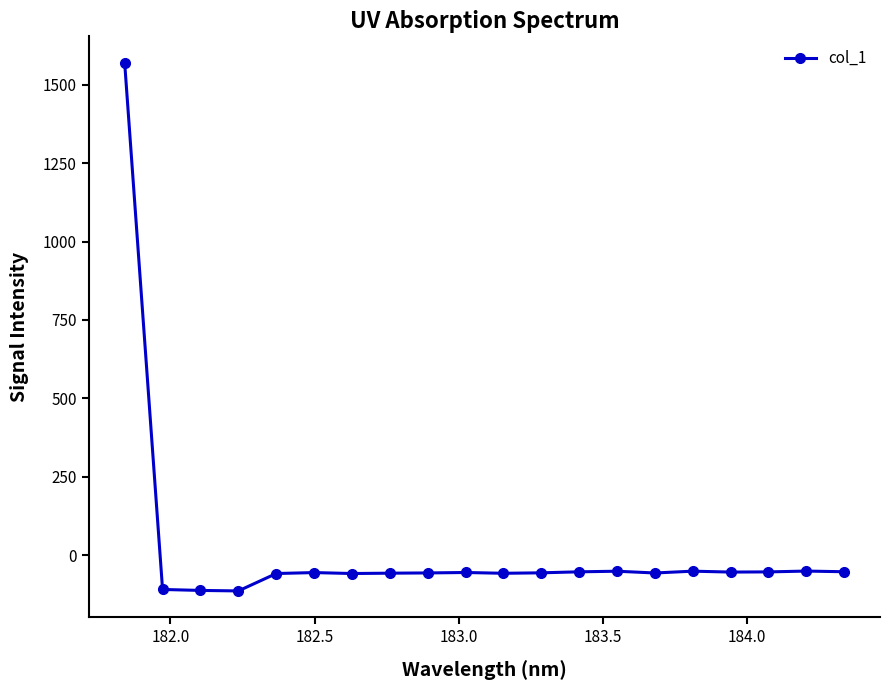

What is the value of the 7th point from the left?

-58.0